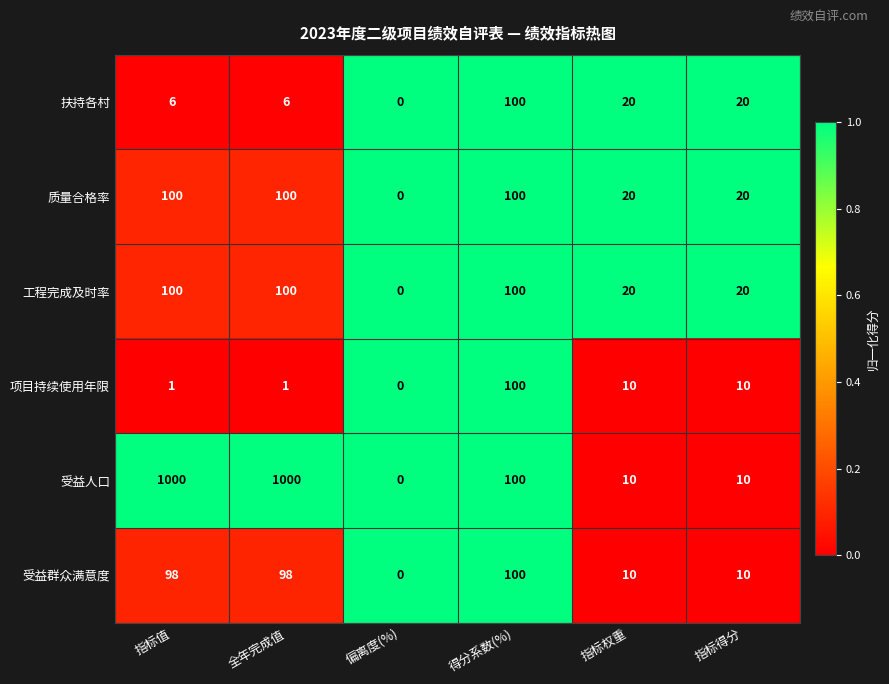

Count the number of categories in the chart.

6